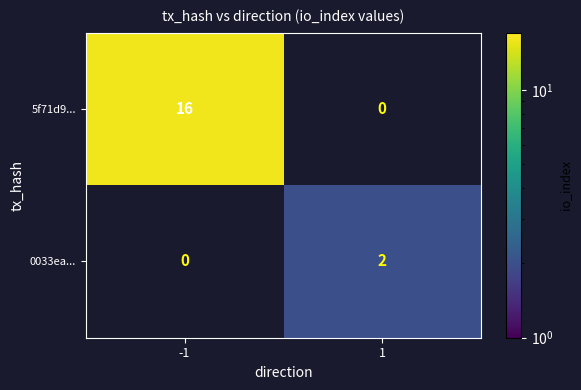

Is it true that 0033ea... equals 1 at 1?

False